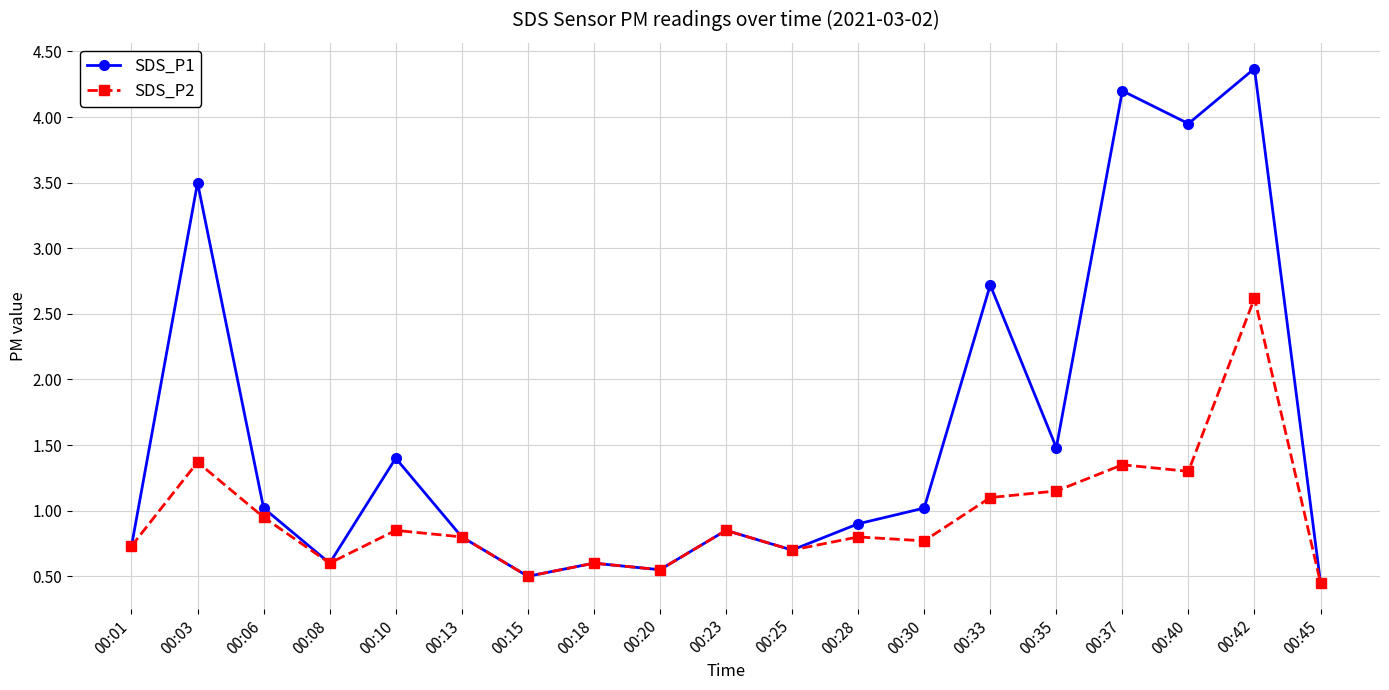

What is the average value of the SDS_P1 series?

1.6